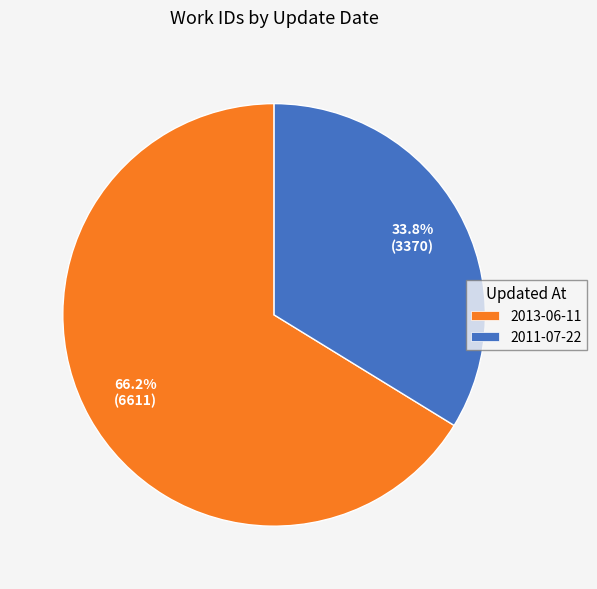

To the nearest percent, what portion does 2013-06-11 represent?

66%